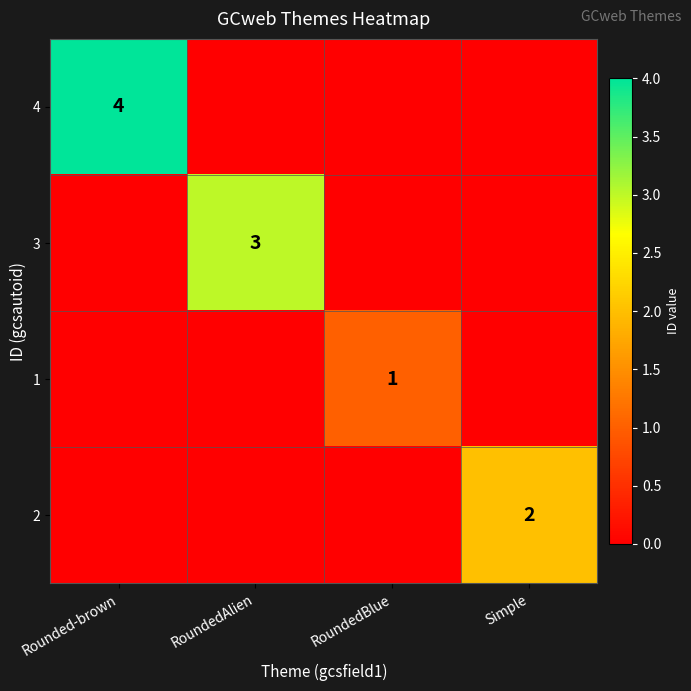

The 2 series shows 2 at Simple. True or false?

True